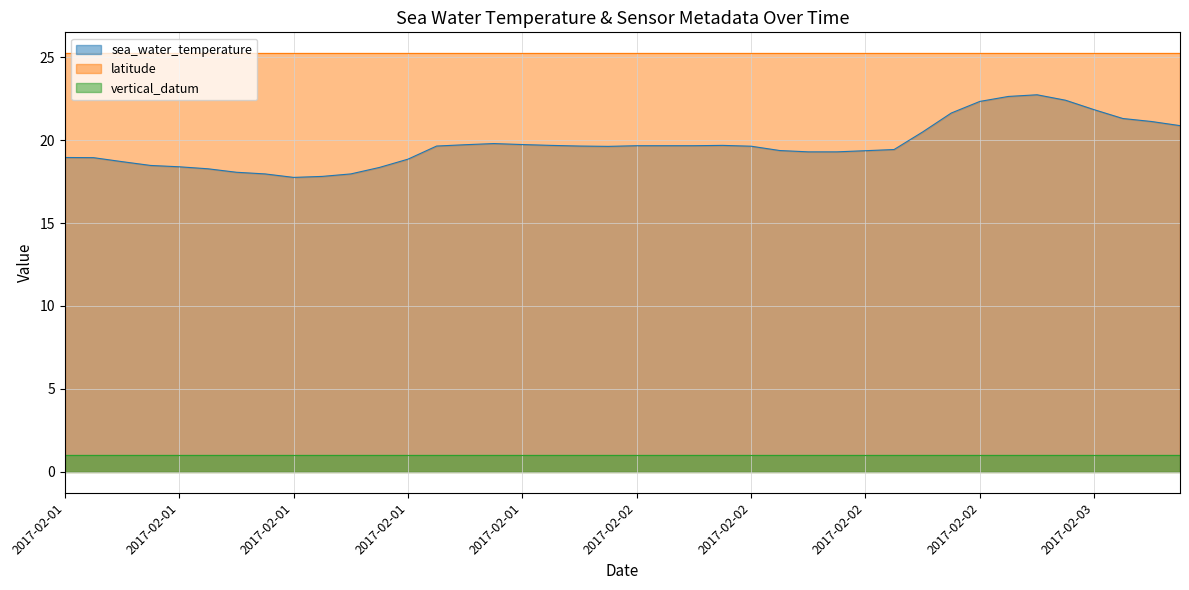

Which series has the largest total across all categories?

latitude